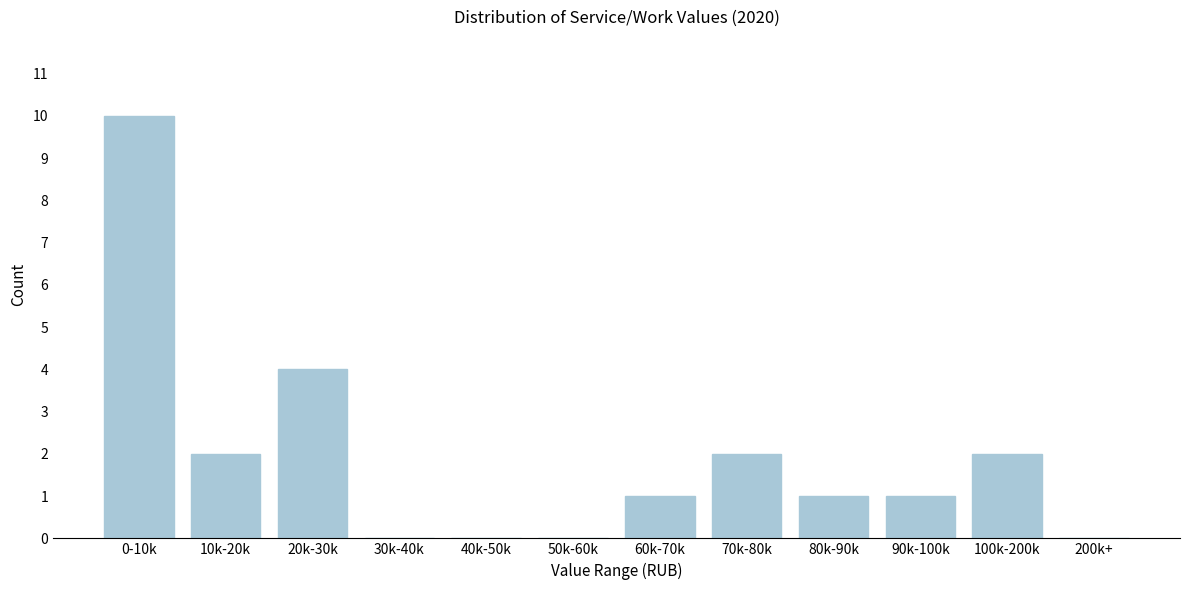

Reading left to right, what are all the values shown in this chart?

0-10k=10	10k-20k=2	20k-30k=4	30k-40k=0	40k-50k=0	50k-60k=0	60k-70k=1	70k-80k=2	80k-90k=1	90k-100k=1	100k-200k=2	200k+=0